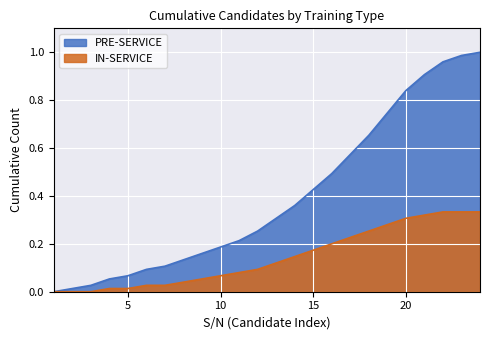

The IN-SERVICE series shows 0.1 at 13. True or false?

False